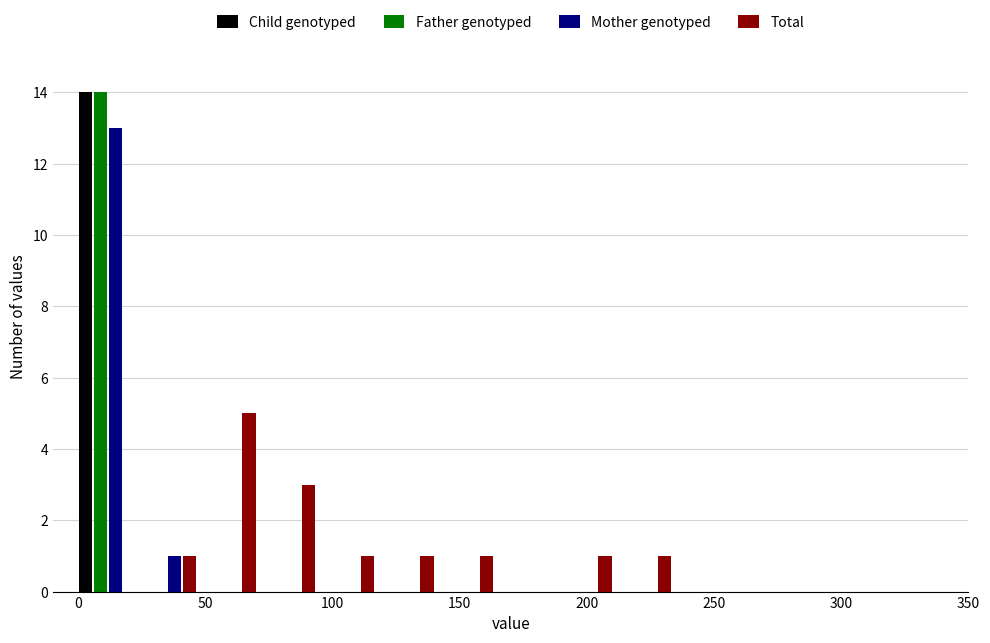

Reading left to right, list every range on the x-axis with the height of the bar of each series over it. Neither the bar edges nor the heights are printed on the chart, so give them approximately, as read against the axes.

0 to 25: Child genotyped=14	Father genotyped=14	Mother genotyped=13	Total=0
25 to 45: Child genotyped=0	Father genotyped=0	Mother genotyped=1	Total=1
45 to 70: Child genotyped=0	Father genotyped=0	Mother genotyped=0	Total=5
70 to 95: Child genotyped=0	Father genotyped=0	Mother genotyped=0	Total=3
95 to 115: Child genotyped=0	Father genotyped=0	Mother genotyped=0	Total=1
115 to 140: Child genotyped=0	Father genotyped=0	Mother genotyped=0	Total=1
140 to 165: Child genotyped=0	Father genotyped=0	Mother genotyped=0	Total=1
165 to 185: Child genotyped=0	Father genotyped=0	Mother genotyped=0	Total=0
185 to 210: Child genotyped=0	Father genotyped=0	Mother genotyped=0	Total=1
210 to 235: Child genotyped=0	Father genotyped=0	Mother genotyped=0	Total=1
235 to 255: Child genotyped=0	Father genotyped=0	Mother genotyped=0	Total=0
255 to 280: Child genotyped=0	Father genotyped=0	Mother genotyped=0	Total=0
280 to 305: Child genotyped=0	Father genotyped=0	Mother genotyped=0	Total=0
305 to 325: Child genotyped=0	Father genotyped=0	Mother genotyped=0	Total=0
325 to 350: Child genotyped=0	Father genotyped=0	Mother genotyped=0	Total=0